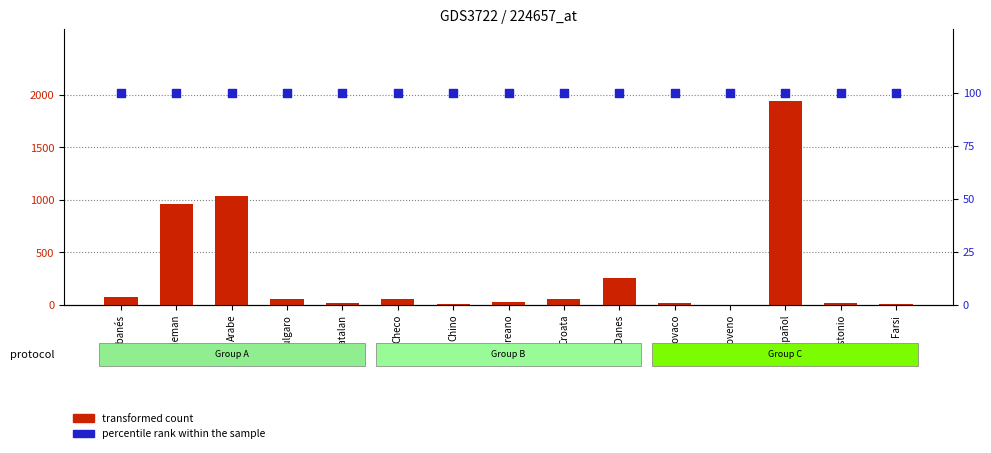

Which series reaches the maximum Y coordinate?

transformed count